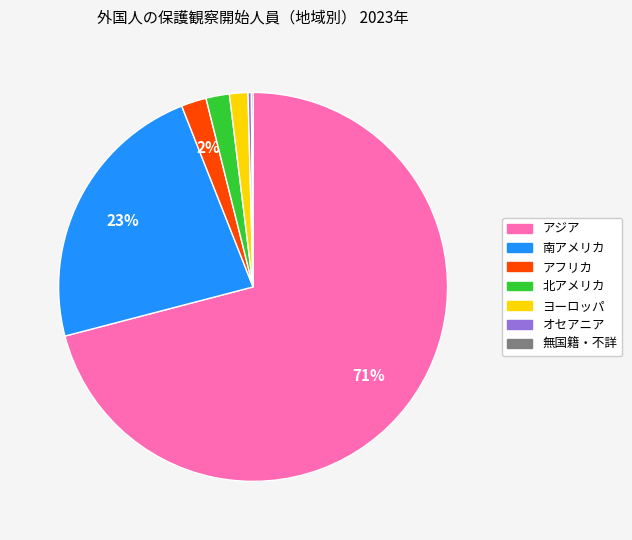

To the nearest percent, what is the combined percentage of 南アメリカ and ヨーロッパ?

25%